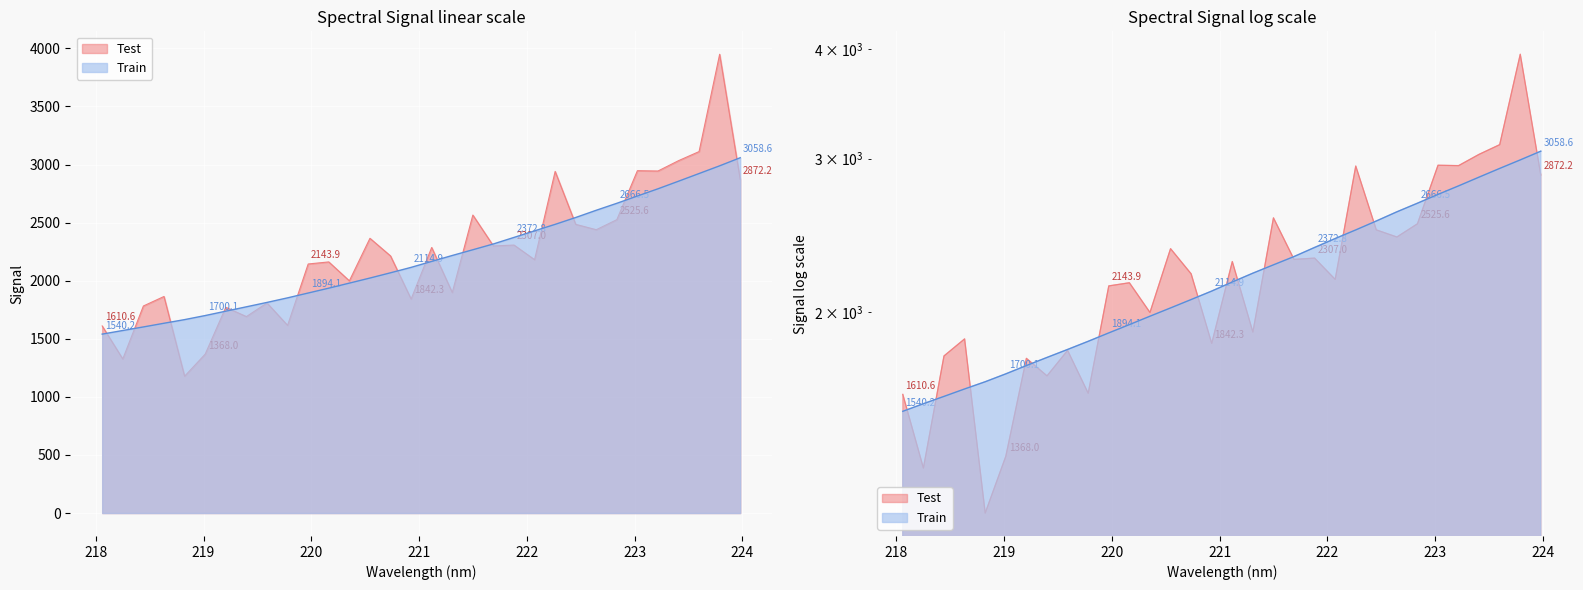

The chart shows a value of 2856.6 at 223.408. True or false?

True